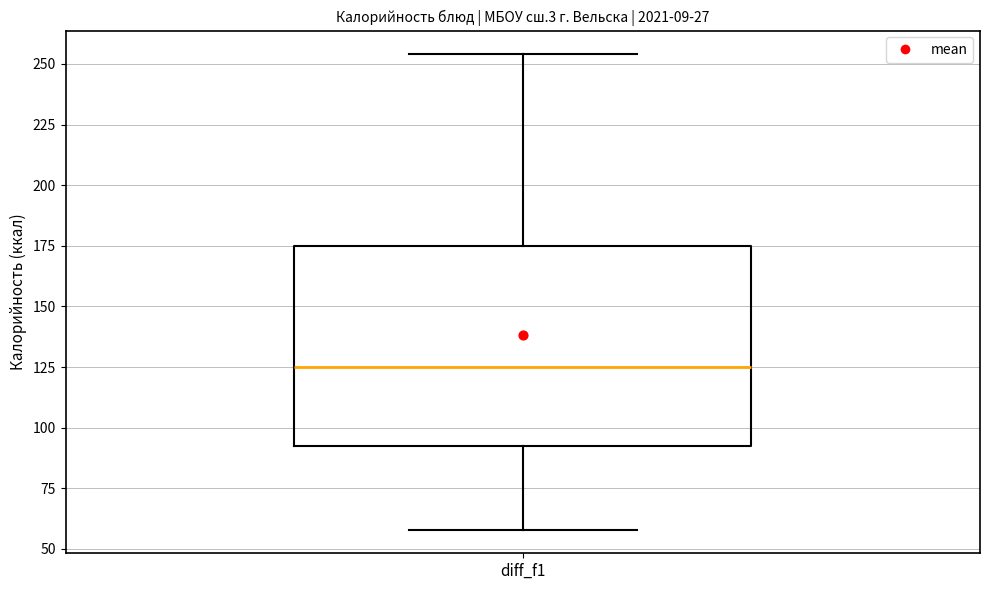

Transcribe this box plot: give where the median line is, the range the box spans, and where the two whiskers end, as read against the y-axis. The values are not printed on the chart, so give them approximately, as read against the axis.

median 125, box 90 to 175, whiskers 60 to 255